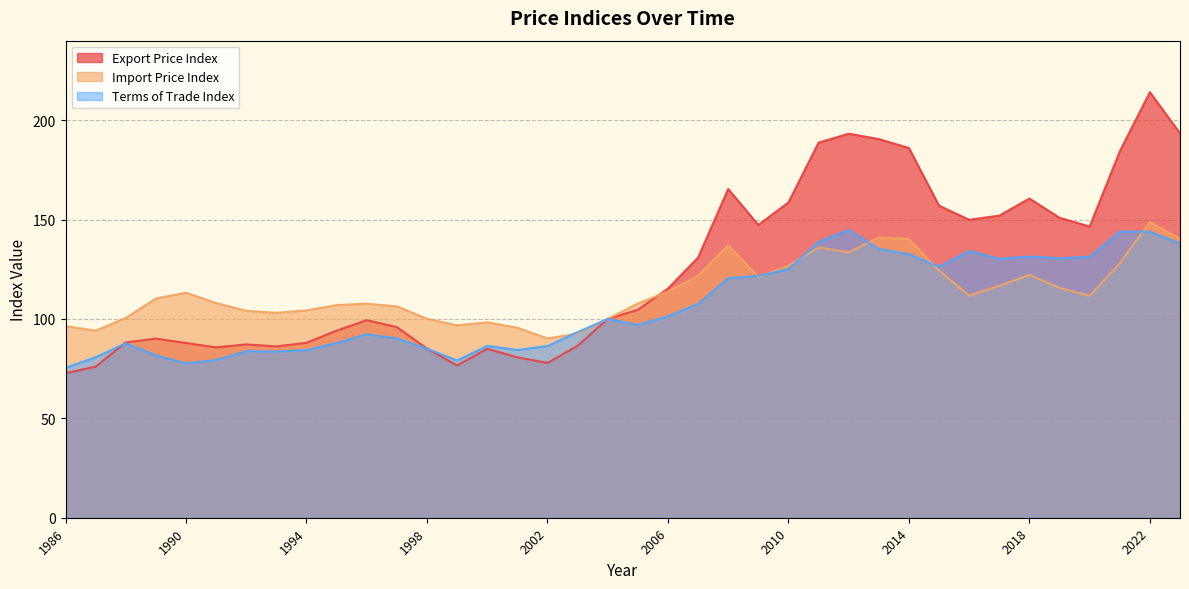

True or false: indice_precios_exportacion and indice_precios_importacion intersect in this chart.

True